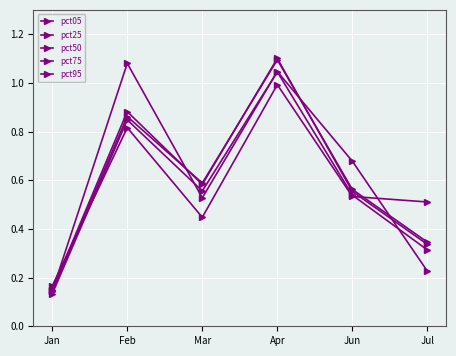

Rank the categories by pct75 value from lowest to highest.

Jan, Jul, Jun, Mar, Feb, Apr